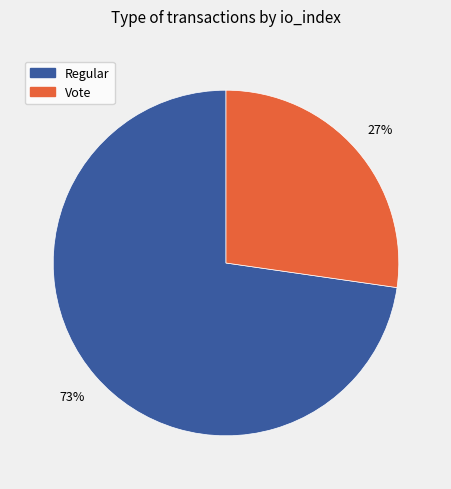

How many segments does this pie chart have?

2